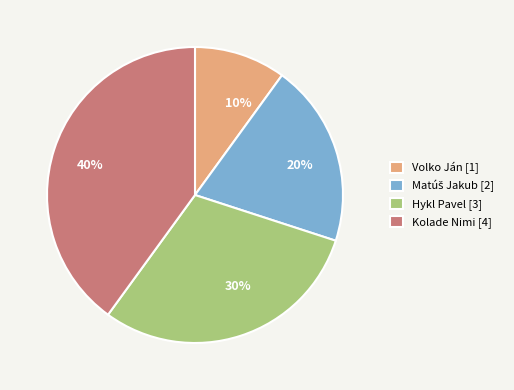

To the nearest percent, what is the difference between the largest and smallest slice percentages?

30%